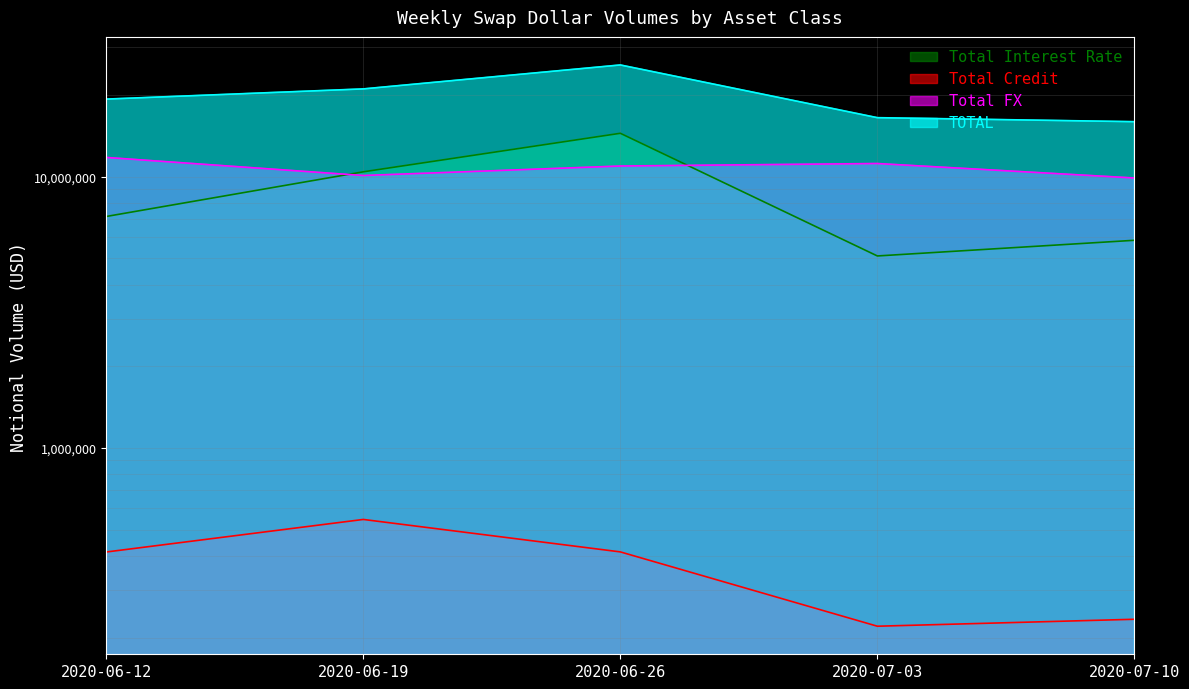

Which series has the largest total across all categories?

TOTAL